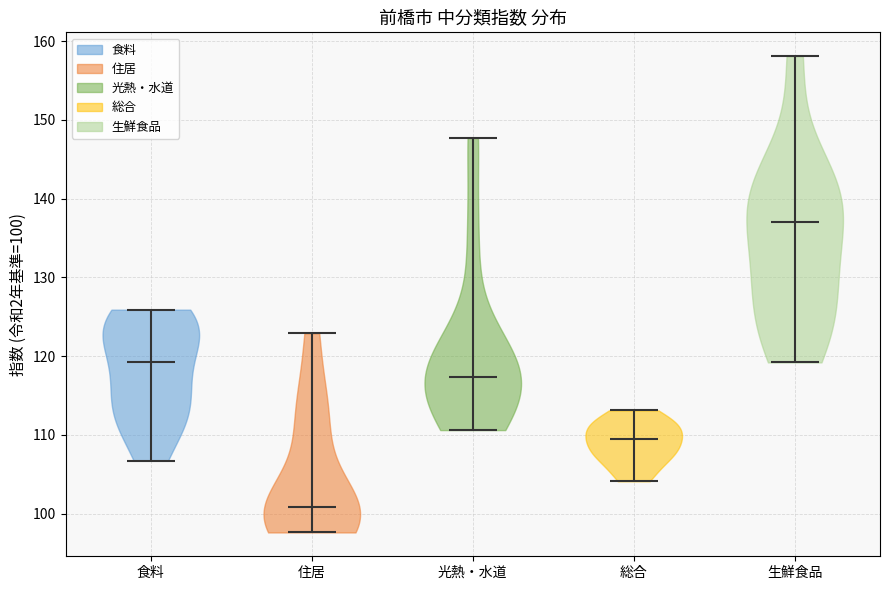

Reading left to right, read every violin against the y-axis: where its median line is, and the lowest and highest points it reaches. The values are not printed on the chart, so give them approximately, as read against the axis.

食料: median line 119, lowest point 107, highest point 126
住居: median line 101, lowest point 98, highest point 123
光熱・水道: median line 117, lowest point 111, highest point 148
総合: median line 110, lowest point 104, highest point 113
生鮮食品: median line 137, lowest point 119, highest point 158